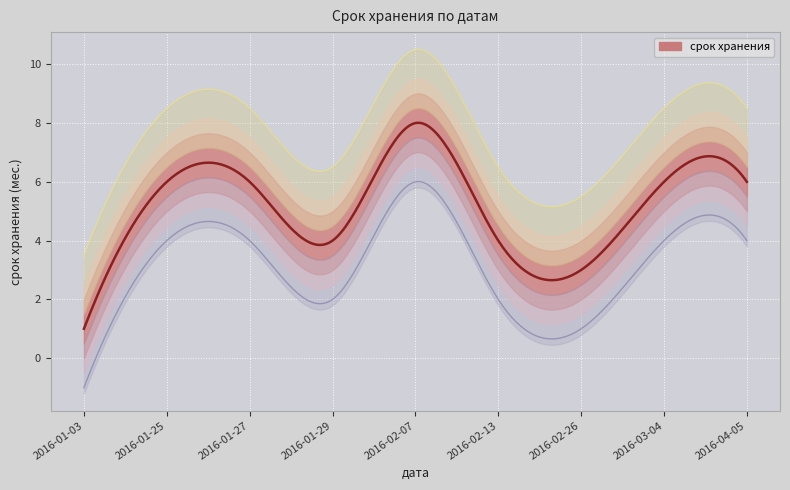

Between 2016-02-07 and 2016-01-25, which is larger?

2016-02-07